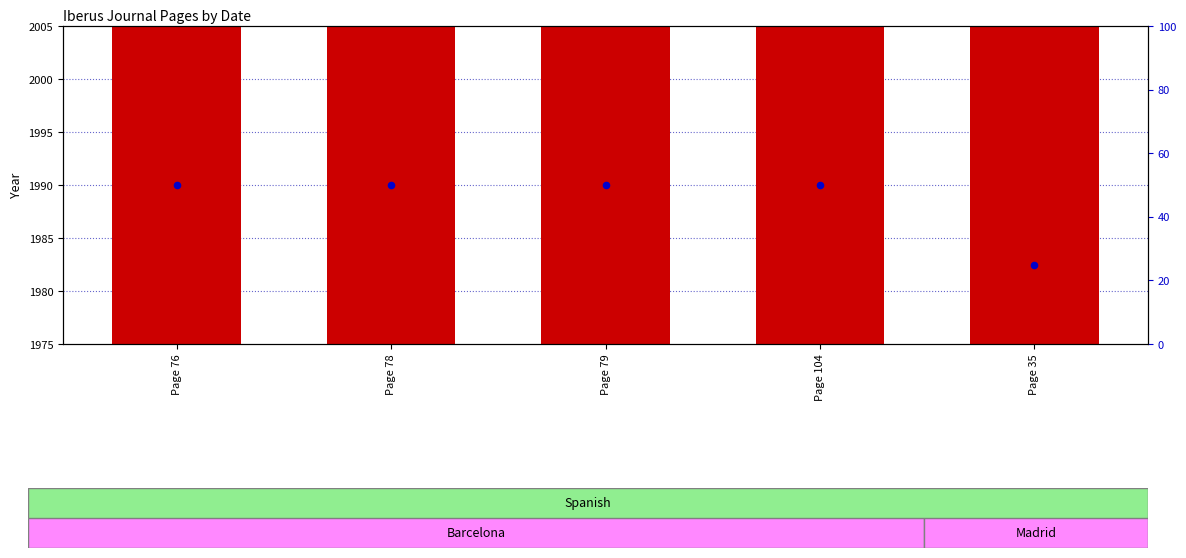

Which series contains the highest Y value?

transformed count